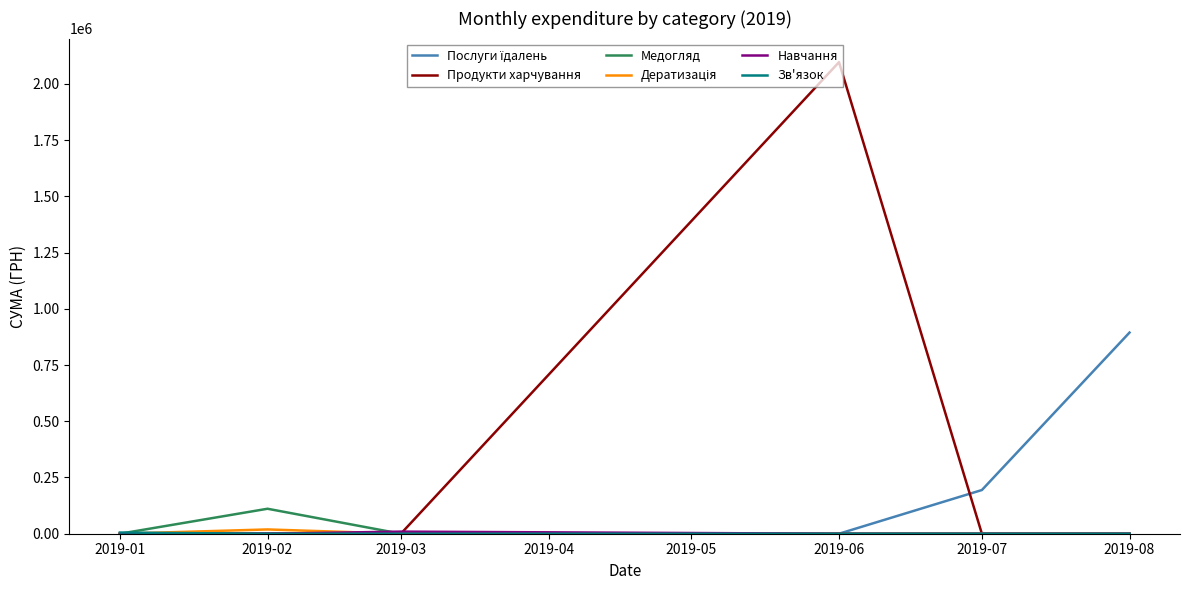

Which category has the highest value across all series?

2019-06